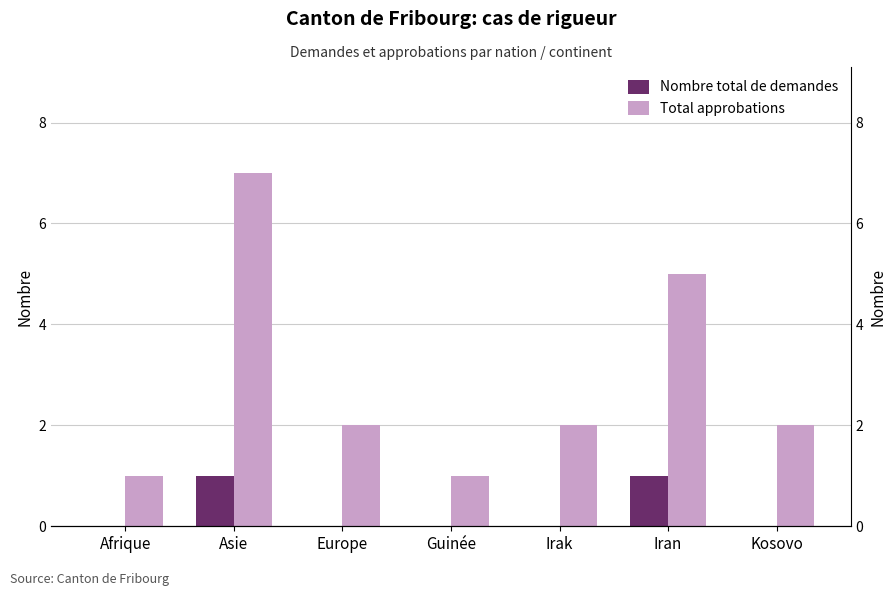

How many series are shown in this chart?

2